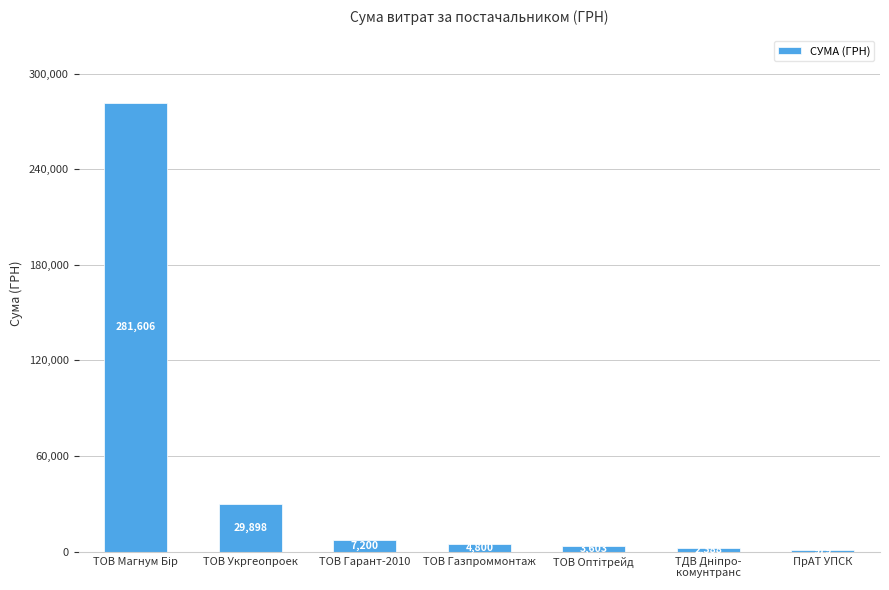

True or false: the data shows 979.2 at ПрАТ УПСК.

True